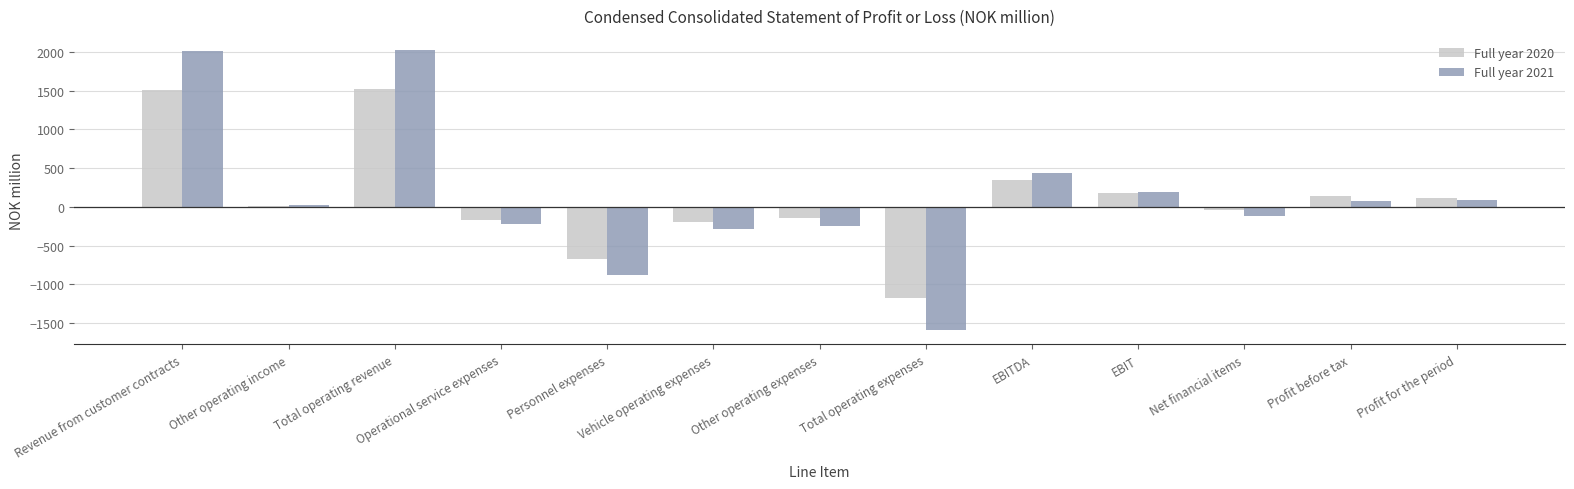

Are the bars horizontal?

No